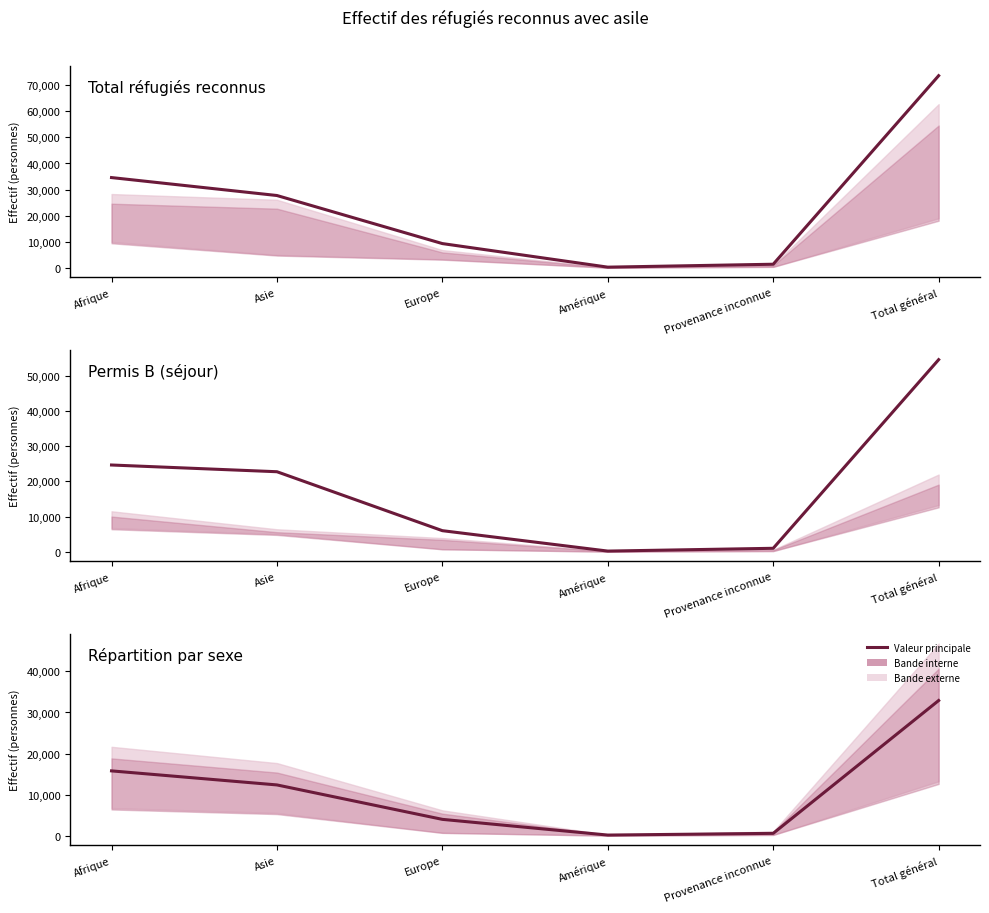

How many values in the Femmes total series exceed 12371?

2